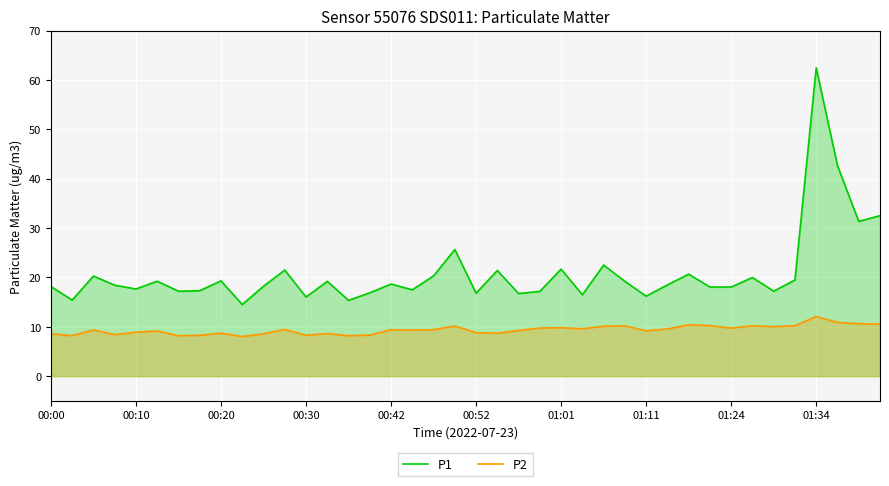

At which category is the sum across all series the highest?

01:34